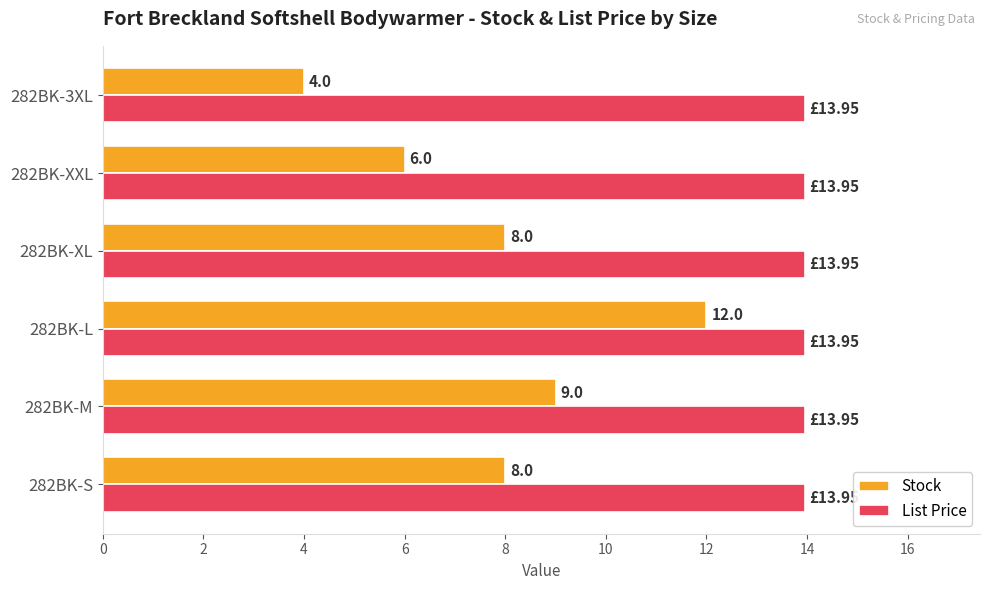

Which series changed the most between 282BK-XL and 282BK-3XL?

Stock